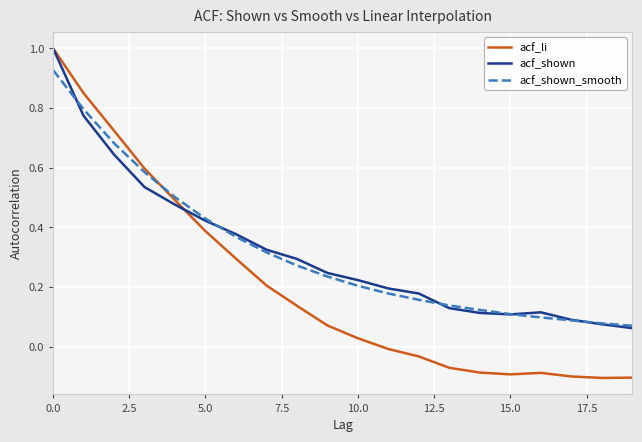

What is the value of the acf_shown point at the 5th from the left?

0.5